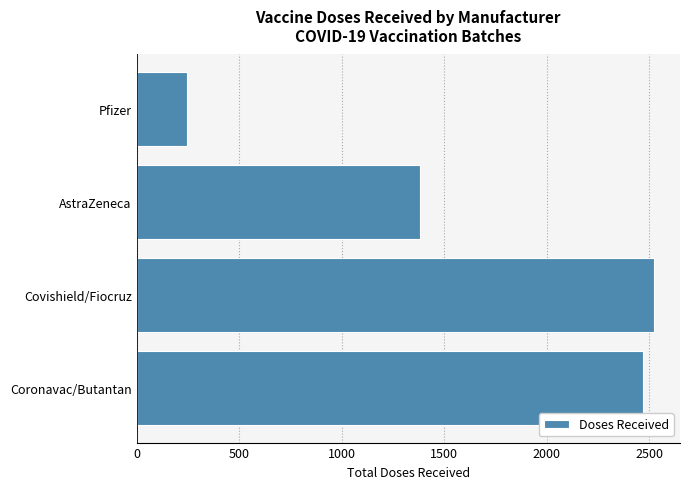

Rank the categories by value from highest to lowest.

Covishield/Fiocruz, Coronavac/Butantan, AstraZeneca, Pfizer